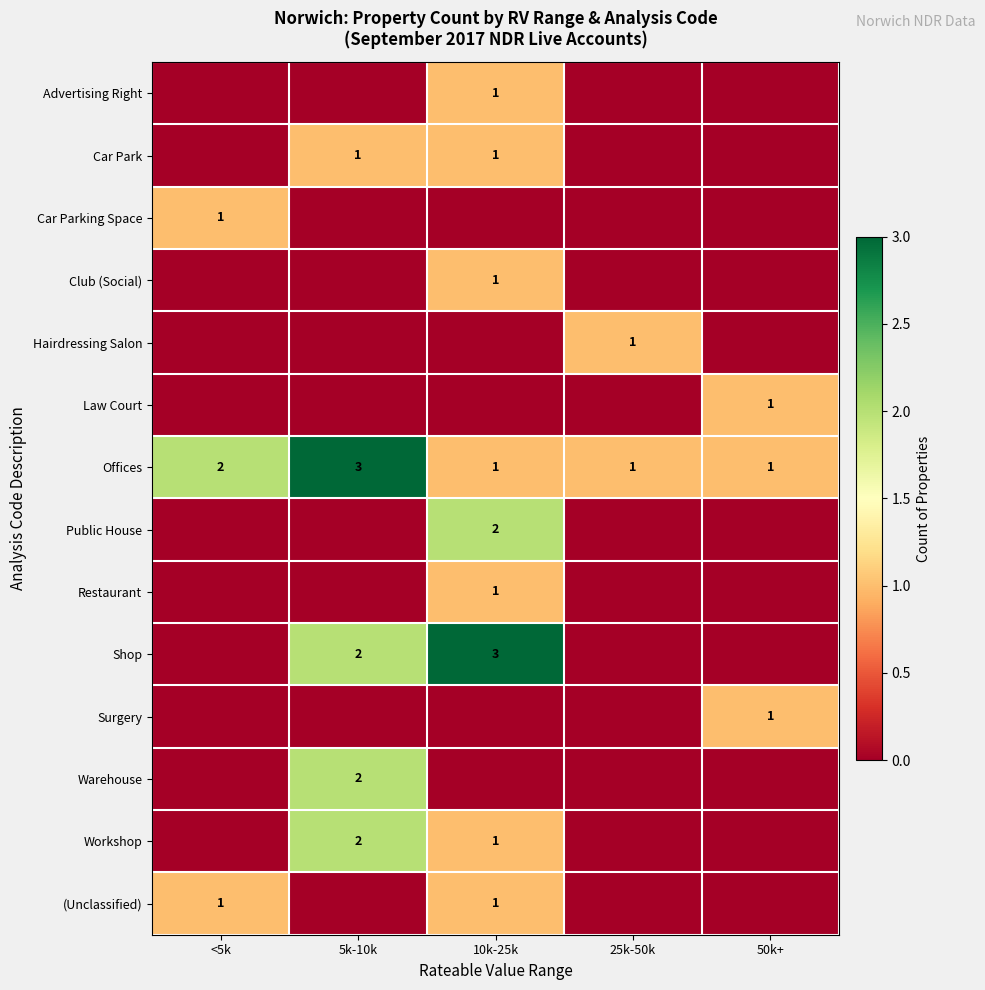

The Public House series shows 4 at 10k-25k. True or false?

False